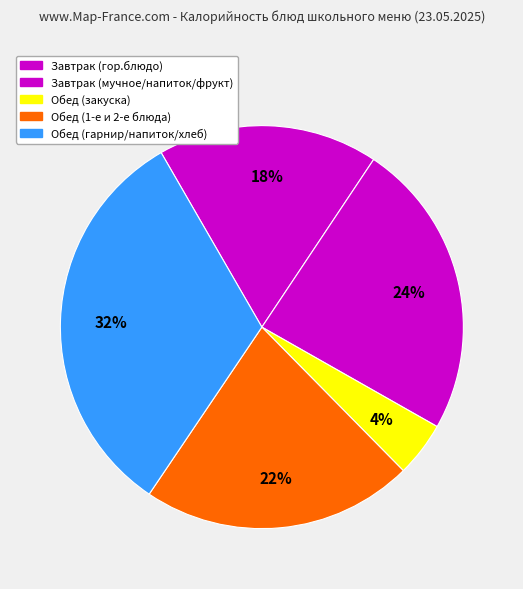

Is there a majority slice in this chart?

No